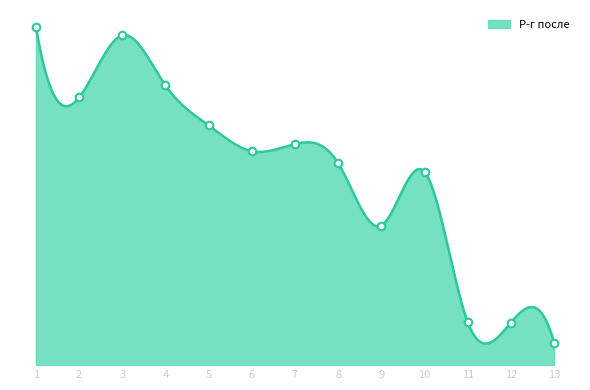

Approximately how many times larger is the value at 9 compared to 2?

0.5